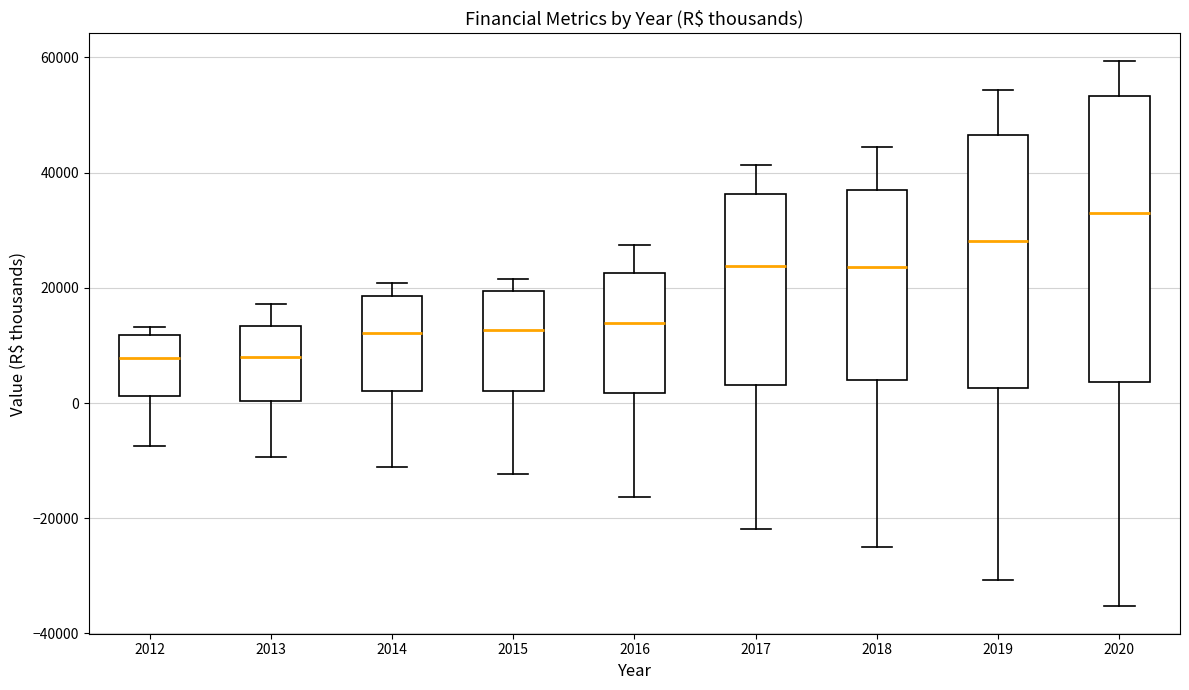

Reading left to right, read every box against the y-axis: the position of its median line, the range the box covers, and the ends of its whiskers. The values are not printed on the chart, so give them approximately, as read against the axis.

2012: median 8000, box 2000 to 12000, whiskers -8000 to 14000
2013: median 8000, box 0 to 14000, whiskers -10000 to 18000
2014: median 12000, box 2000 to 18000, whiskers -12000 to 20000
2015: median 12000, box 2000 to 20000, whiskers -12000 to 22000
2016: median 14000, box 2000 to 22000, whiskers -16000 to 28000
2017: median 24000, box 4000 to 36000, whiskers -22000 to 42000
2018: median 24000, box 4000 to 38000, whiskers -24000 to 44000
2019: median 28000, box 2000 to 46000, whiskers -30000 to 54000
2020: median 34000, box 4000 to 54000, whiskers -36000 to 60000